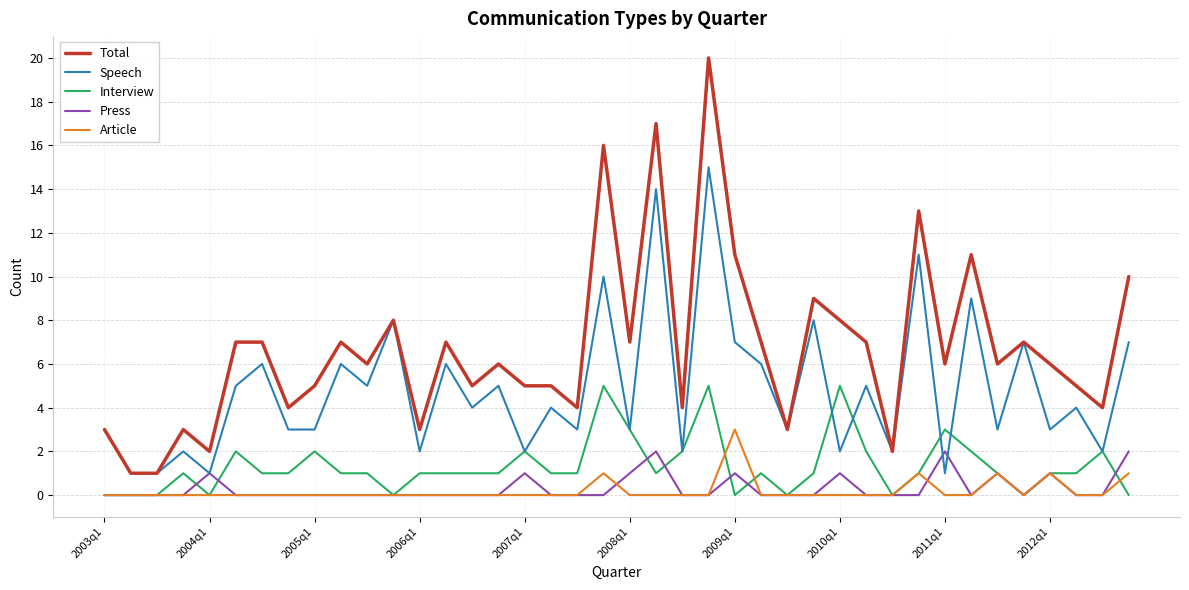

Which series has the largest total across all categories?

Total